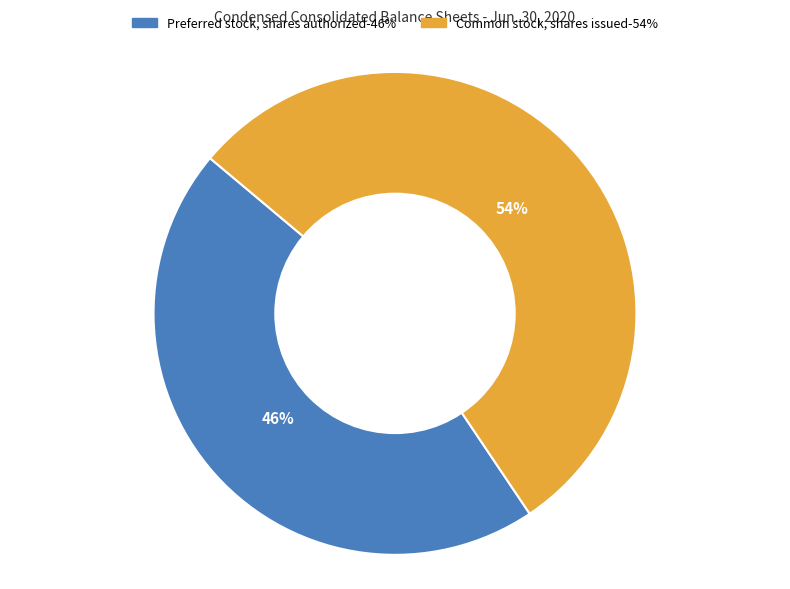

Which category has the biggest portion of the pie?

Common stock, shares issued